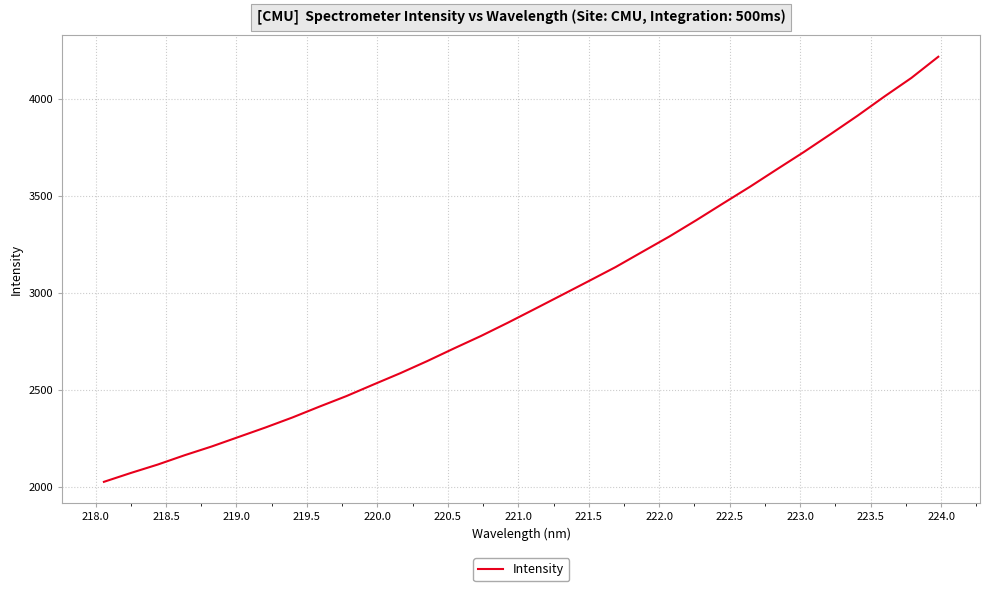

What is the difference between the maximum and minimum values?

2191.7